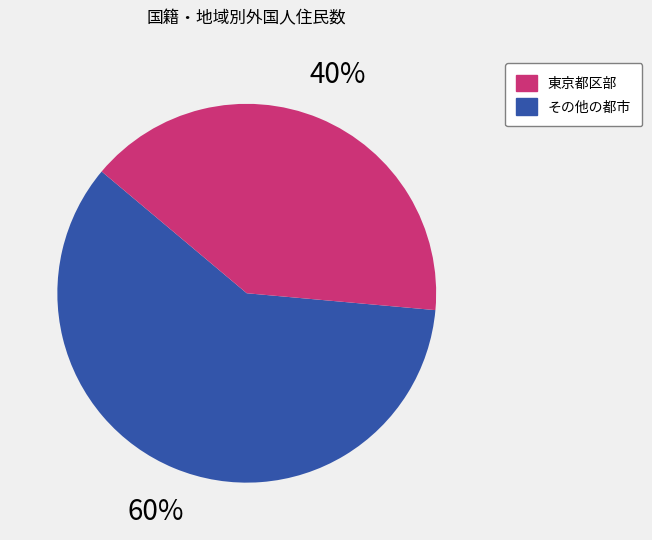

Does any single category account for the majority?

Yes